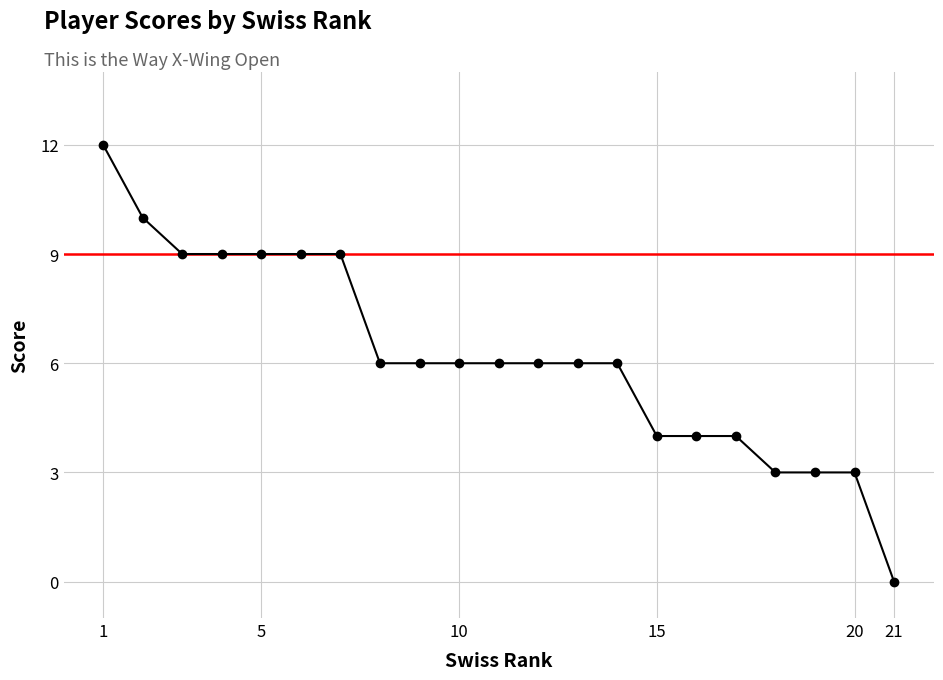

Reading left to right, extract all data points from this chart.

12	10	9	9	9	9	9	6	6	6	6	6	6	6	4	4	4	3	3	3	0